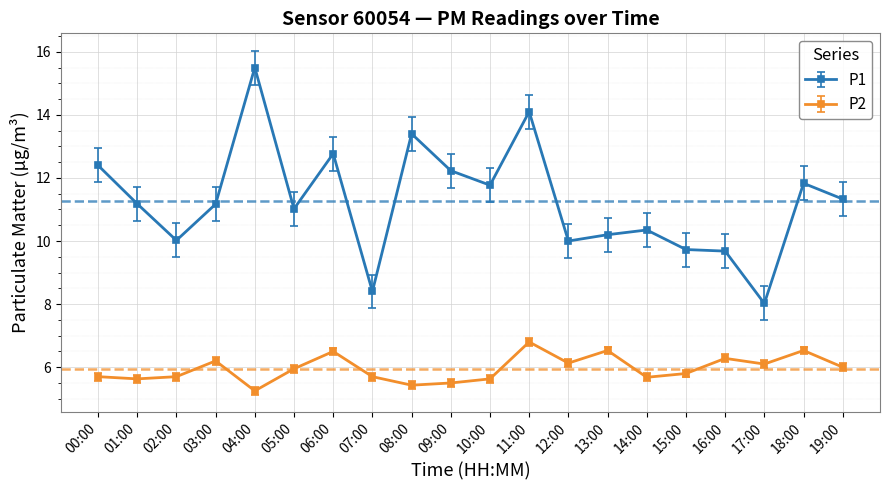

Which category has the lowest value in the P1 series?

17:00